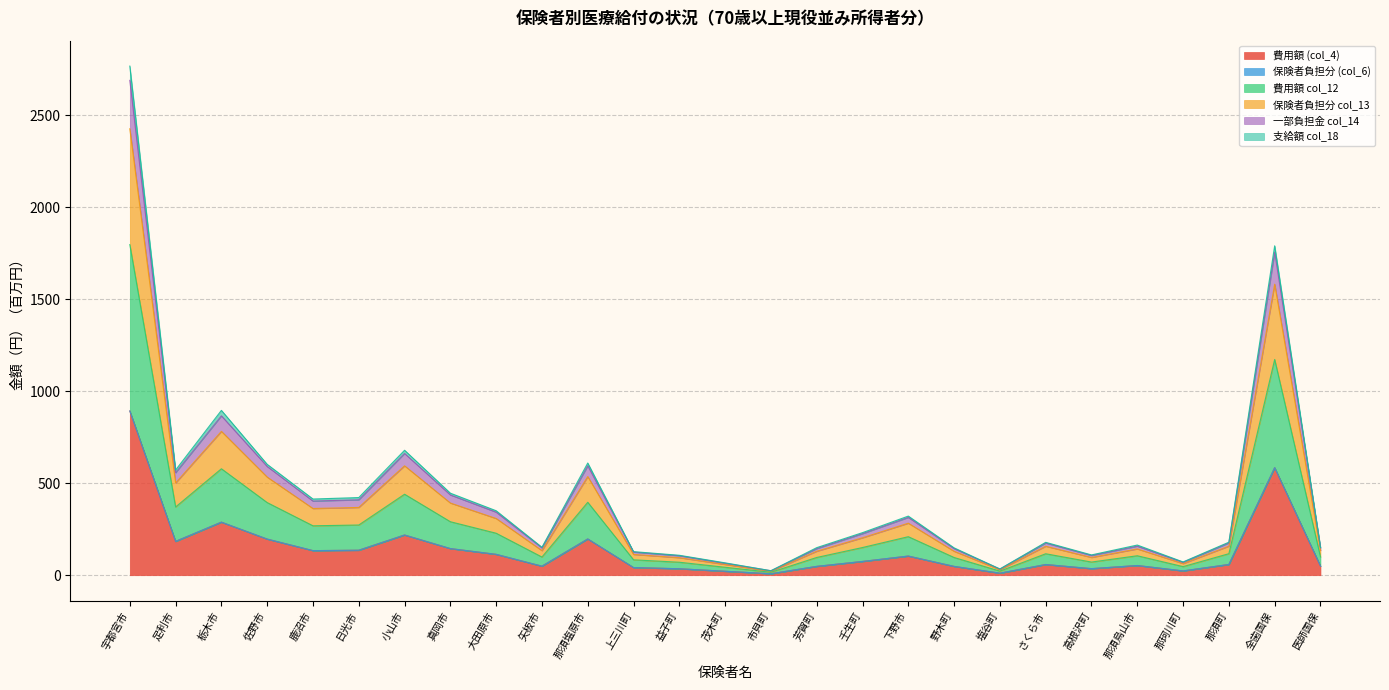

At which label does 支給額 col_18 first exceed 179?

宇都宮市